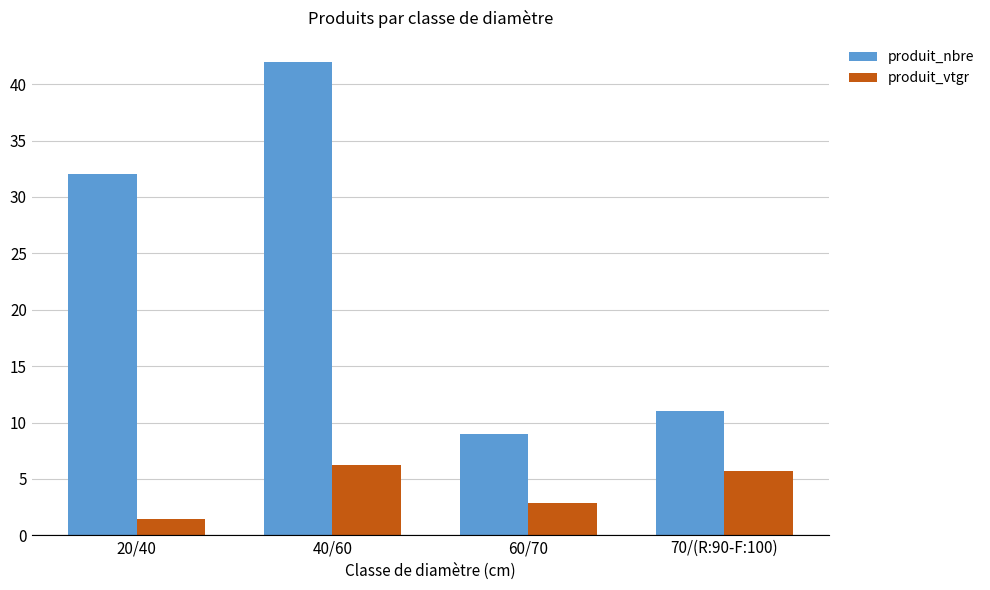

What is the difference between the second highest and minimum values in the produit_nbre series?

23.0